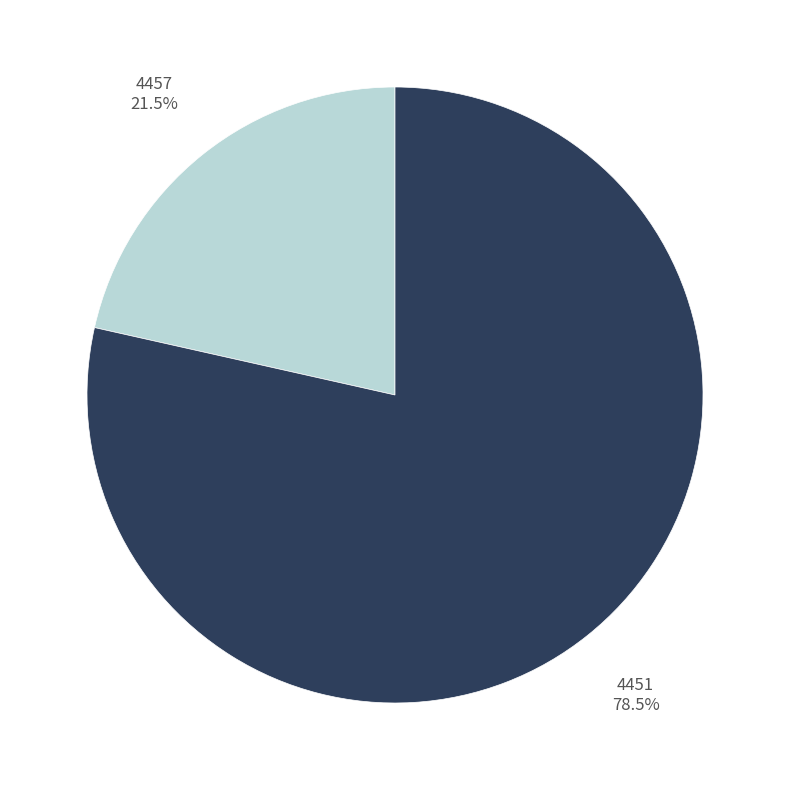

What is the smallest slice in the pie chart?

4457